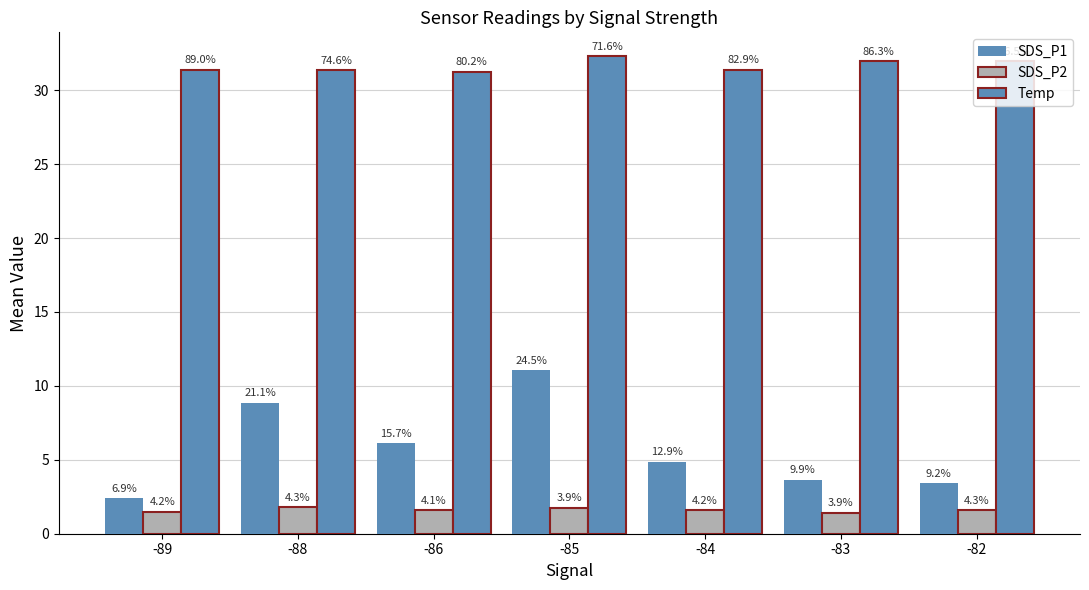

Are the bars horizontal?

No